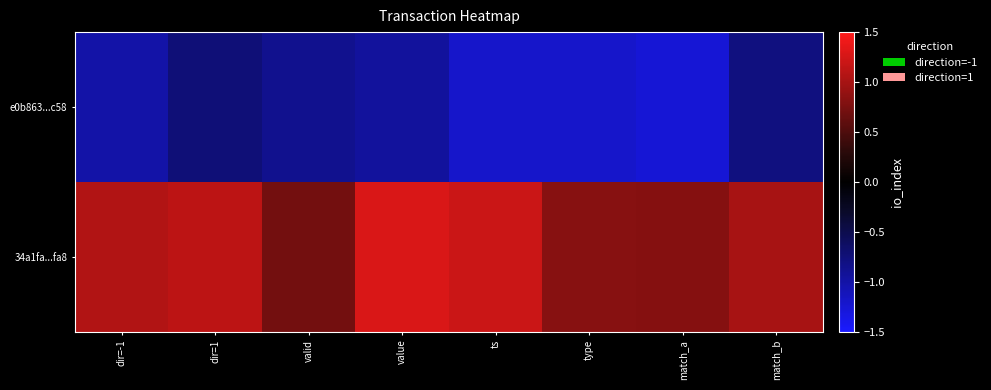

Which has a higher value, match_a or type?

type